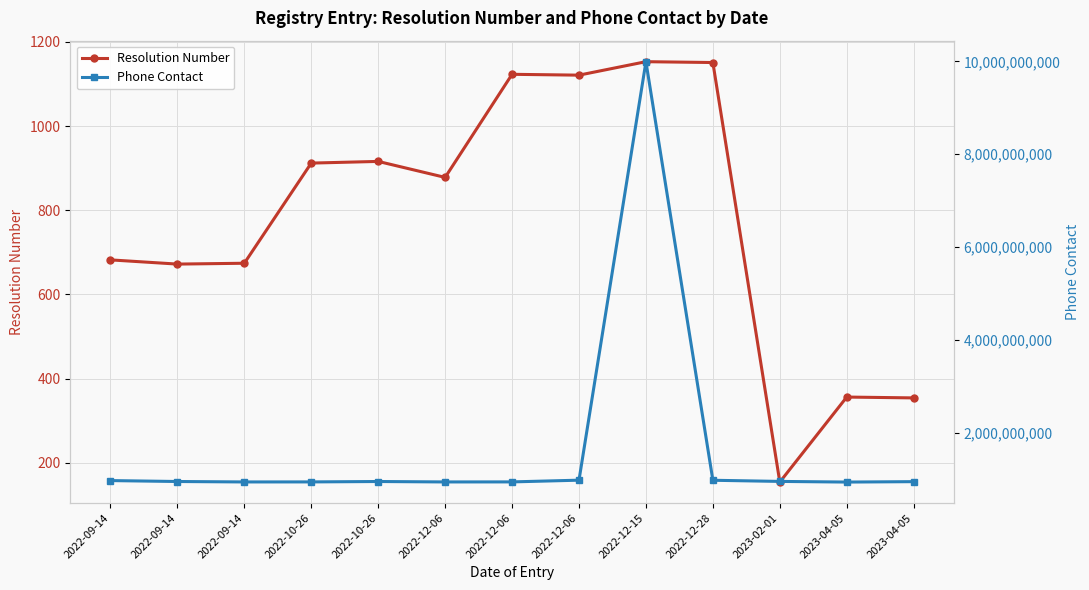

How many interior local valleys does the Phone Contact series have?

3